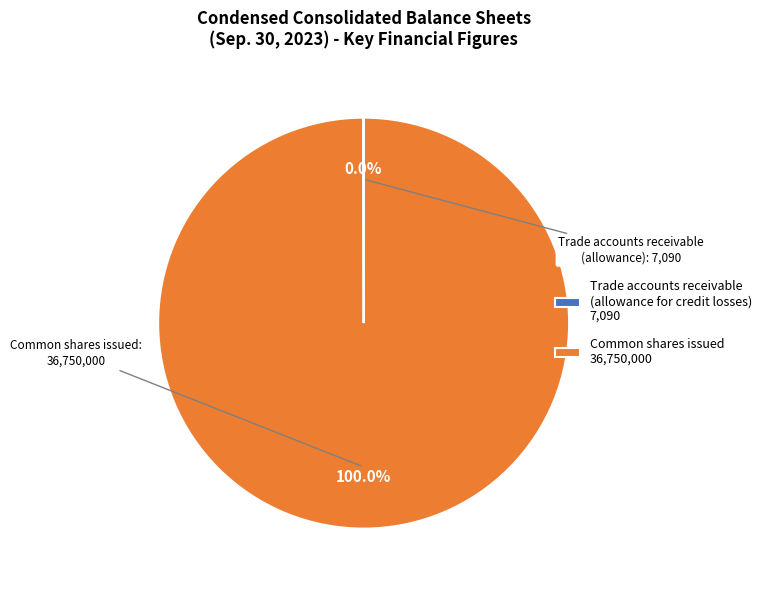

Is there any slice that represents more than half of the pie?

Yes